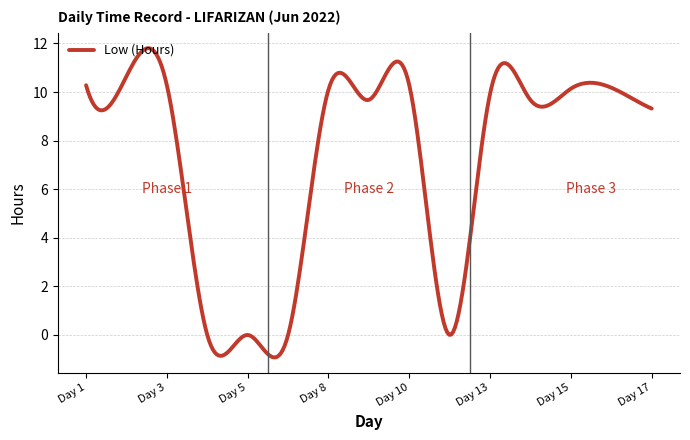

What is the difference between the maximum and minimum values?

12.7